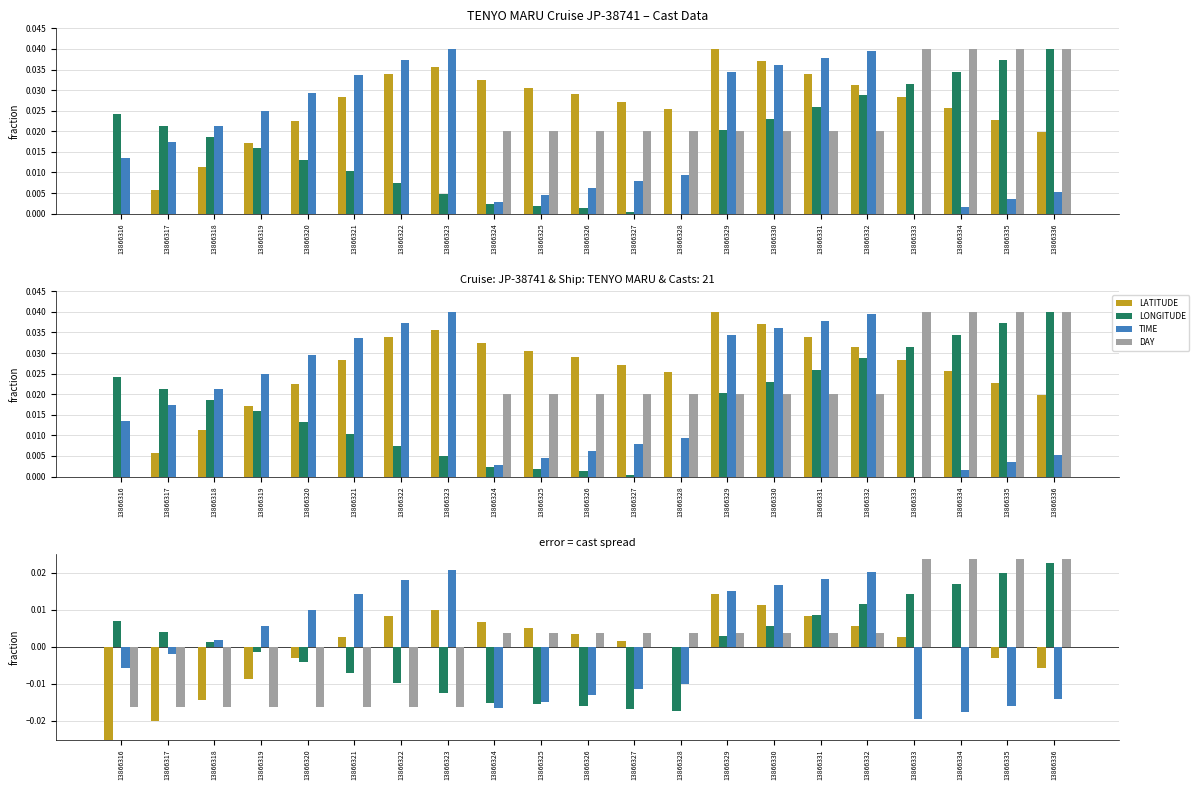

Where is LONGITUDE nearest to the value 0?

13866318